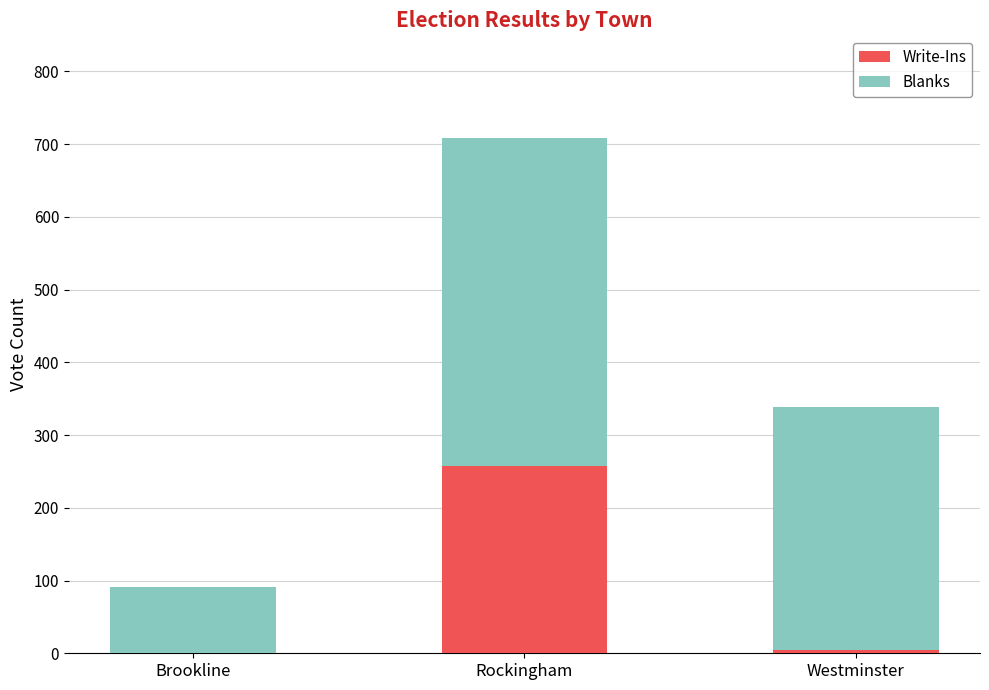

True or false: Write-Ins has a value of 5 at Westminster.

True